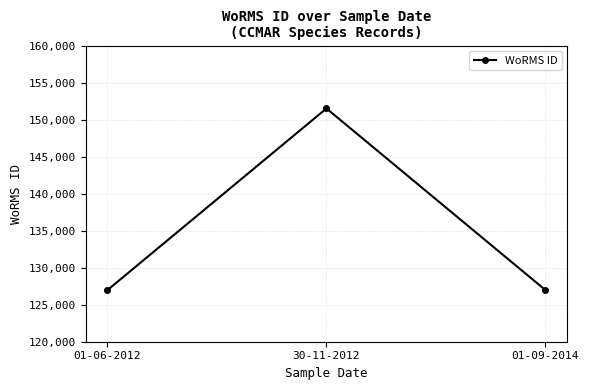

What is the ratio of the value at 30-11-2012 to the value at 01-09-2014?

1.2